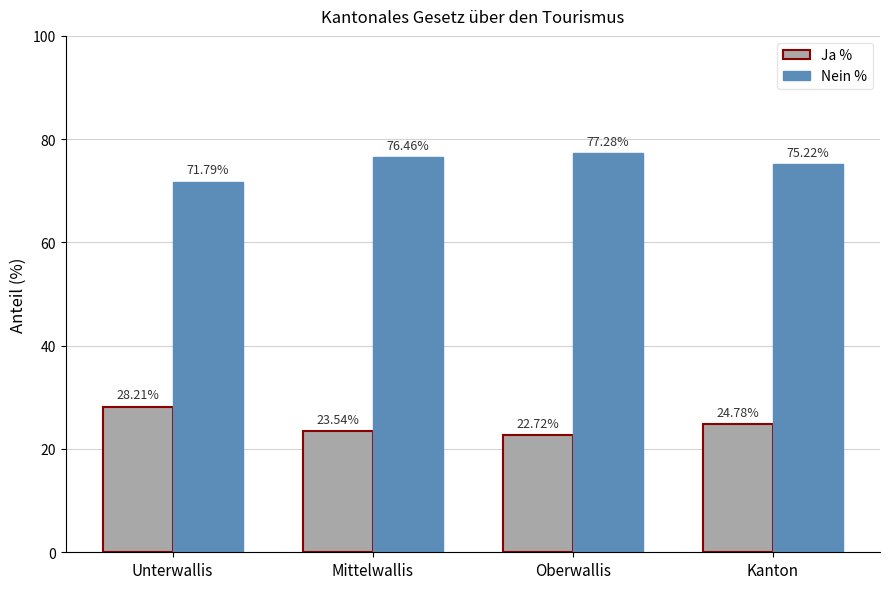

True or false: Ja % has a value of 28.2 at Unterwallis.

True